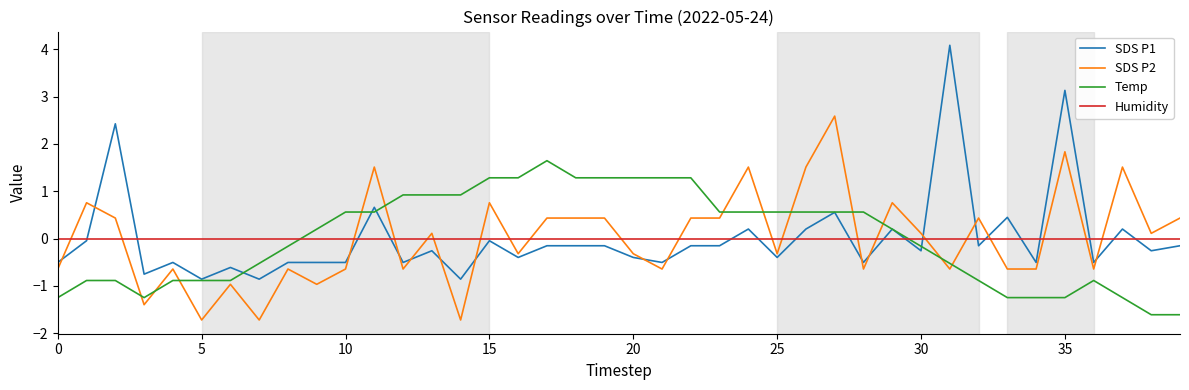

Rank the series by their maximum value, from highest to lowest.

SDS P1, SDS P2, Temp, Humidity